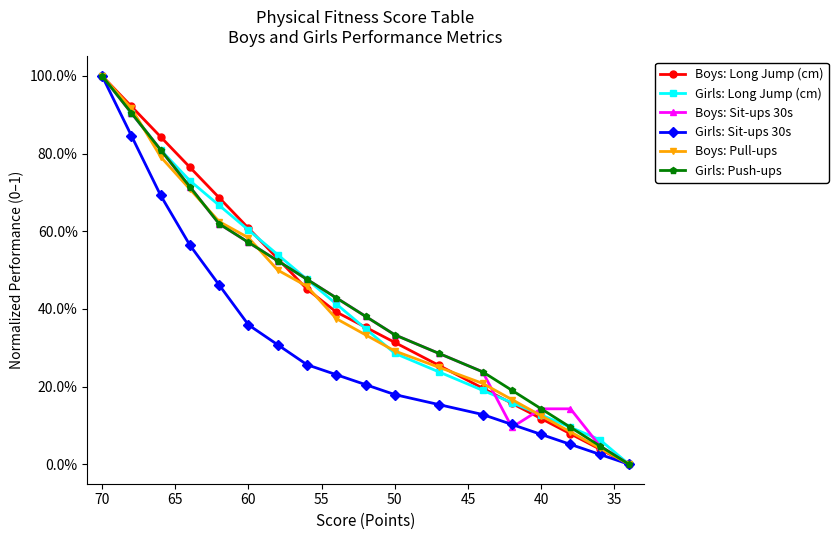

At how many categories does at least one series exceed 0?

17